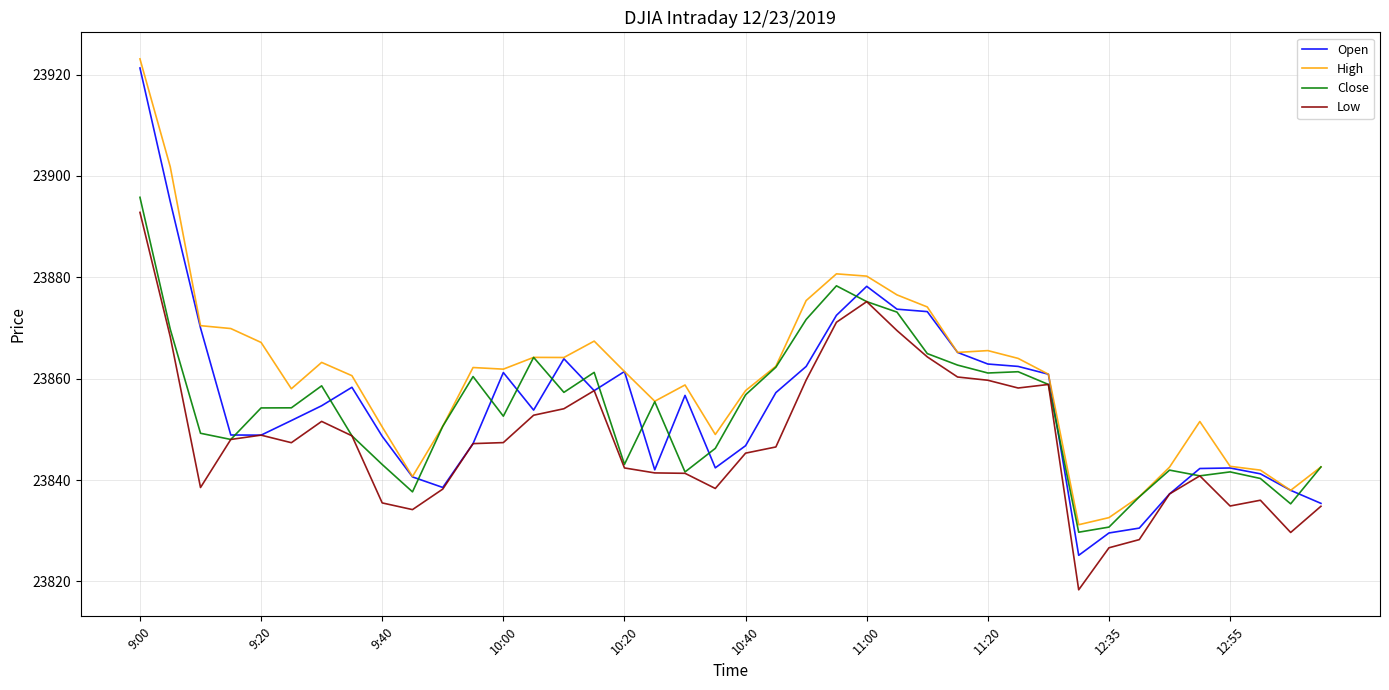

Which series has the largest total across all categories?

High